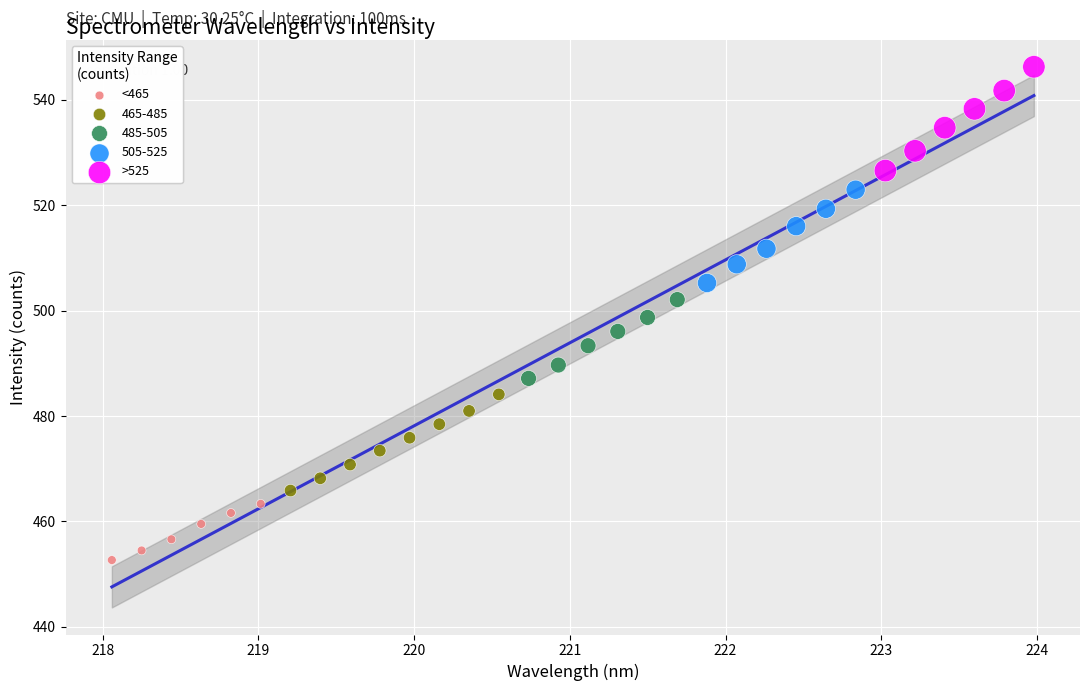

Which series reaches the maximum Y coordinate?

>525